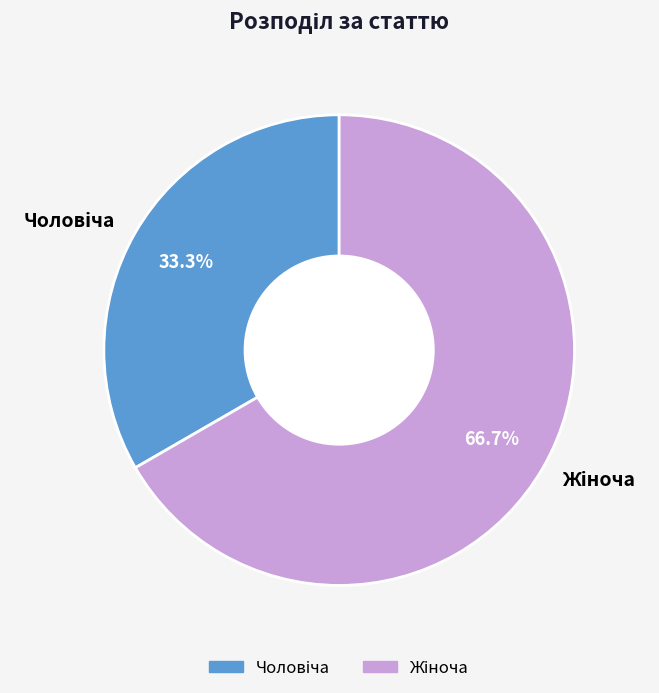

To the nearest percent, what percentage of the pie is Жіноча?

67%